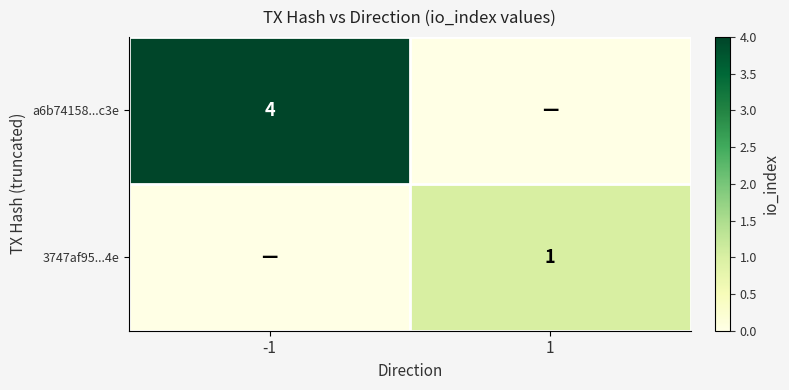

Is it true that 3747af95...4e equals 0 at 1?

False